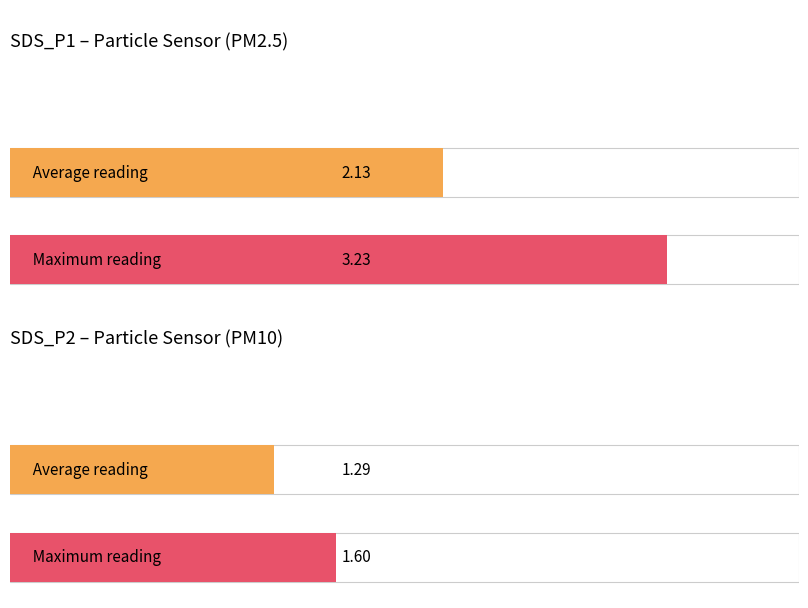

Rank the series by their maximum value, from lowest to highest.

SDS_P2, SDS_P1